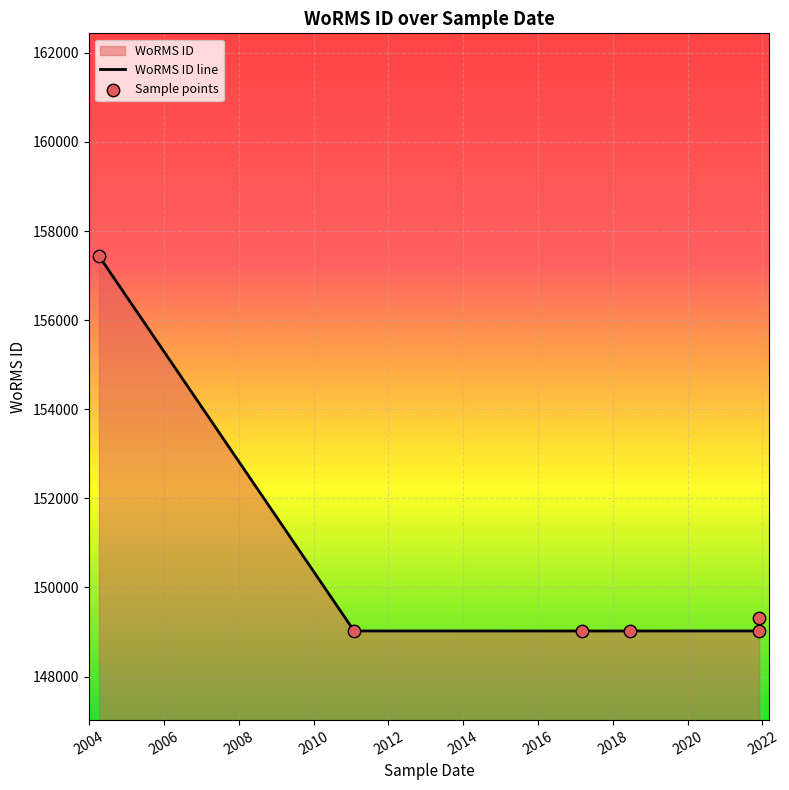

Which series has the largest total across all categories?

WoRMS ID line